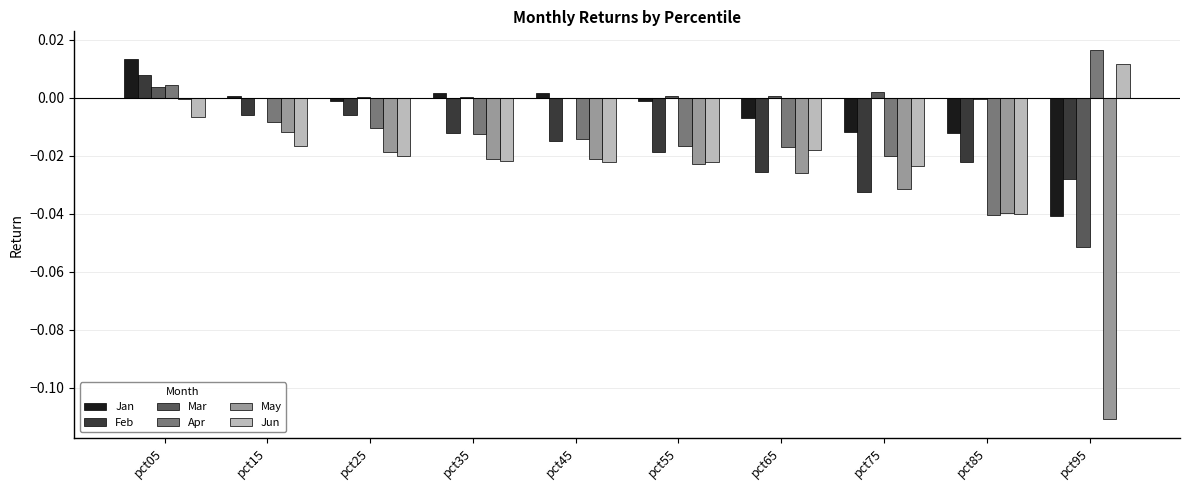

Does the chart contain stacked bars?

No